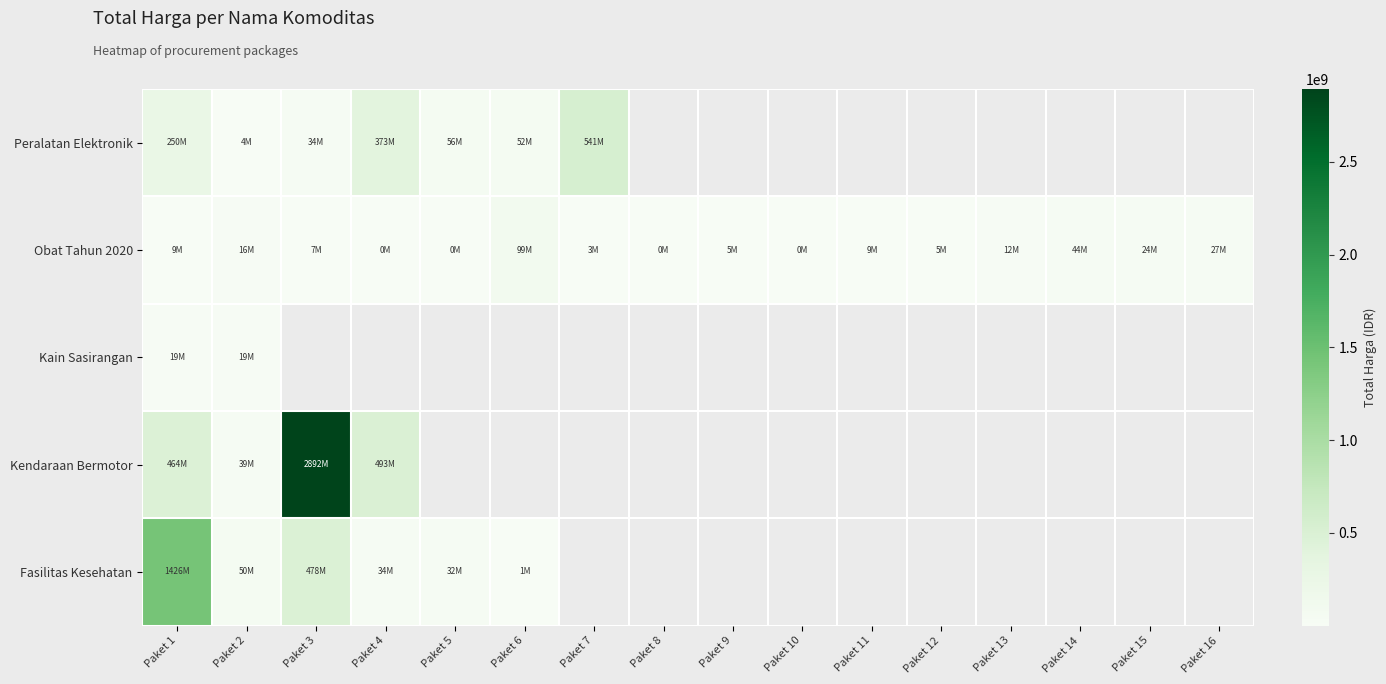

Is the value of Peralatan Elektronik at Paket 11 greater than the value of Kendaraan Bermotor at Paket 13?

No